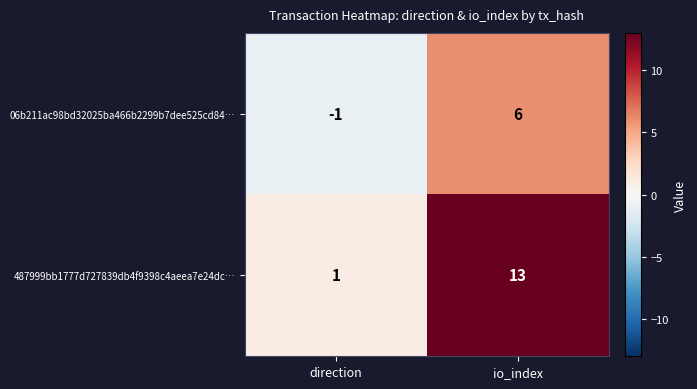

What is the difference between the 487999bb1777d727839db4f9398c4aeea7e24dc… values at io_index and direction?

12